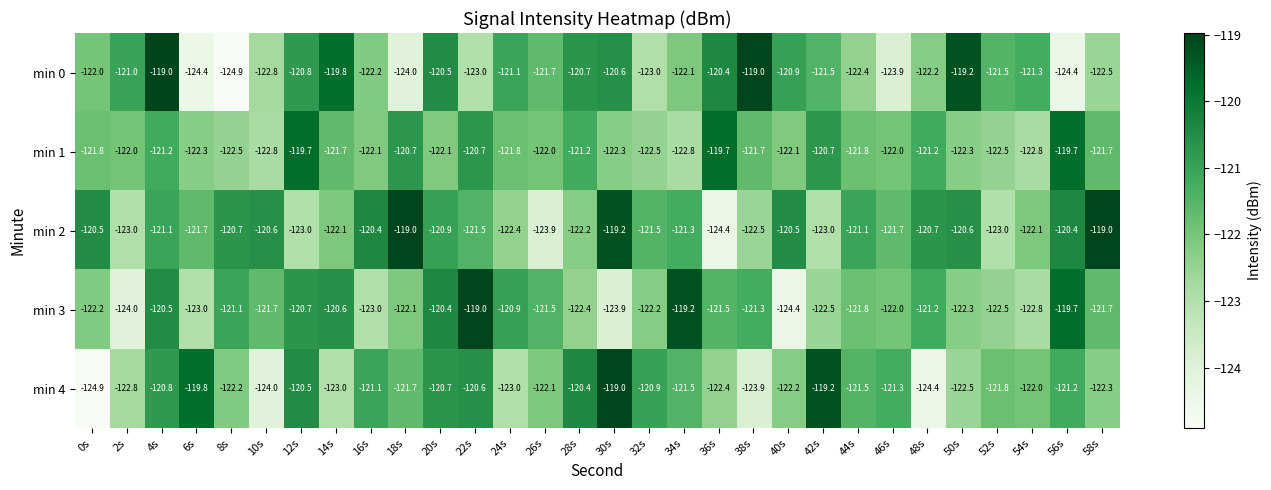

The value of min 3 at 28s is -214.2. True or false?

False